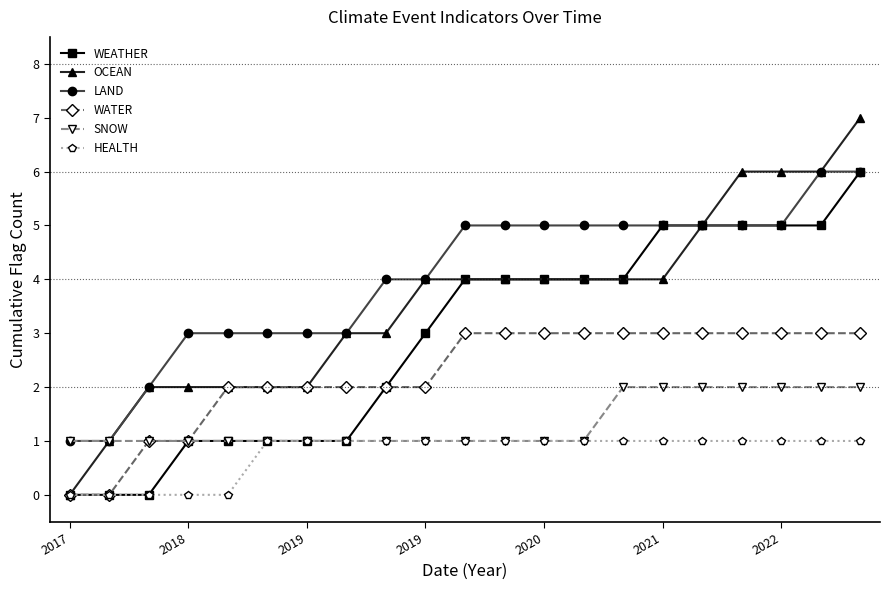

What is the sum of all OCEAN values?

75